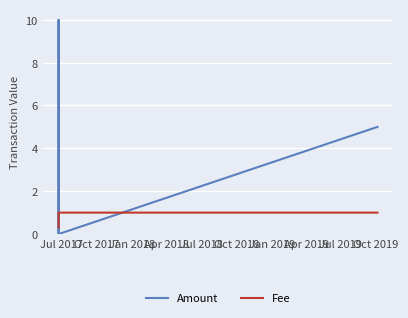

Which series has the widest spread of values?

Amount